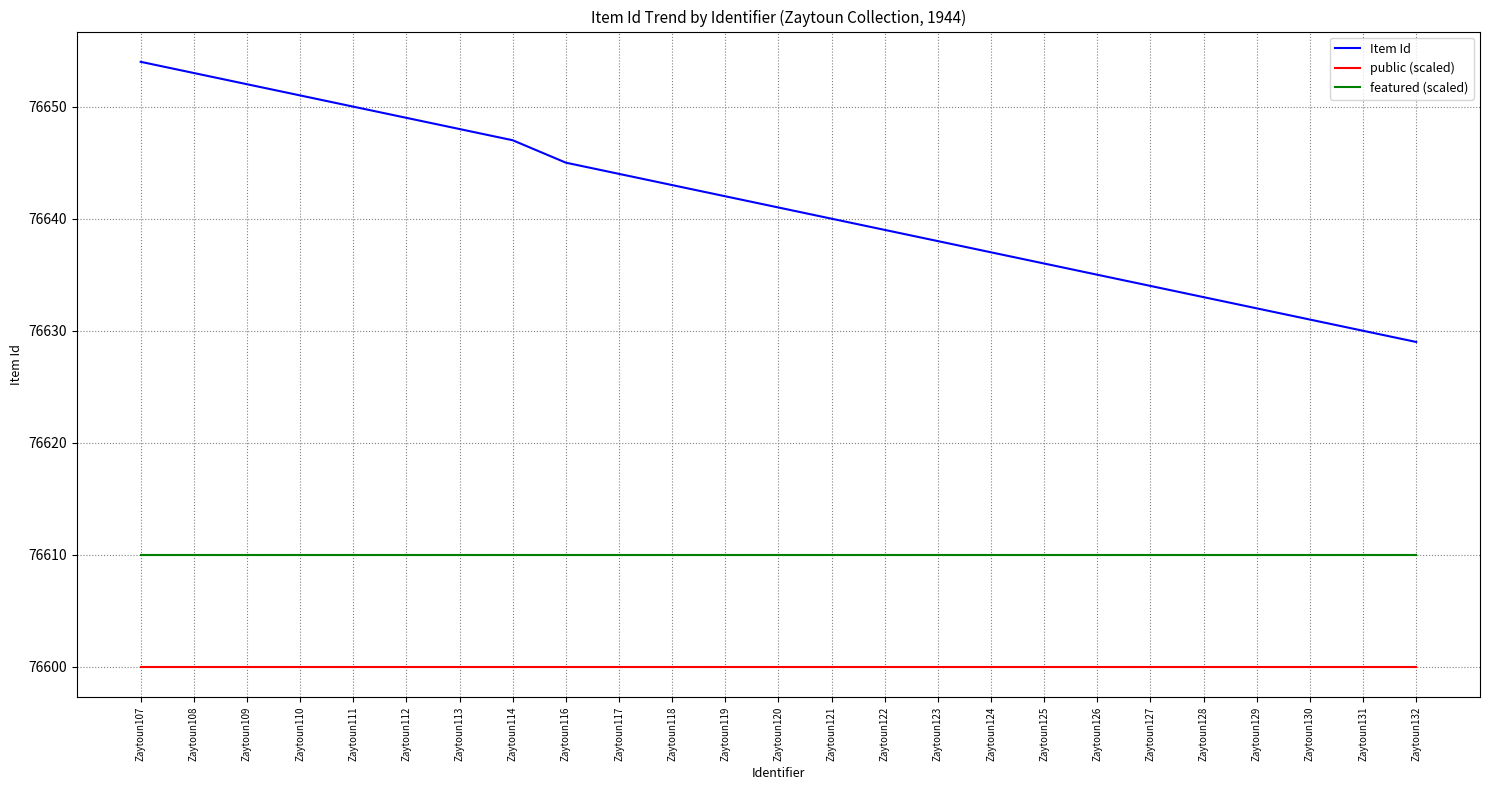

The public (scaled) series shows 76600 at Zaytoun132. True or false?

True